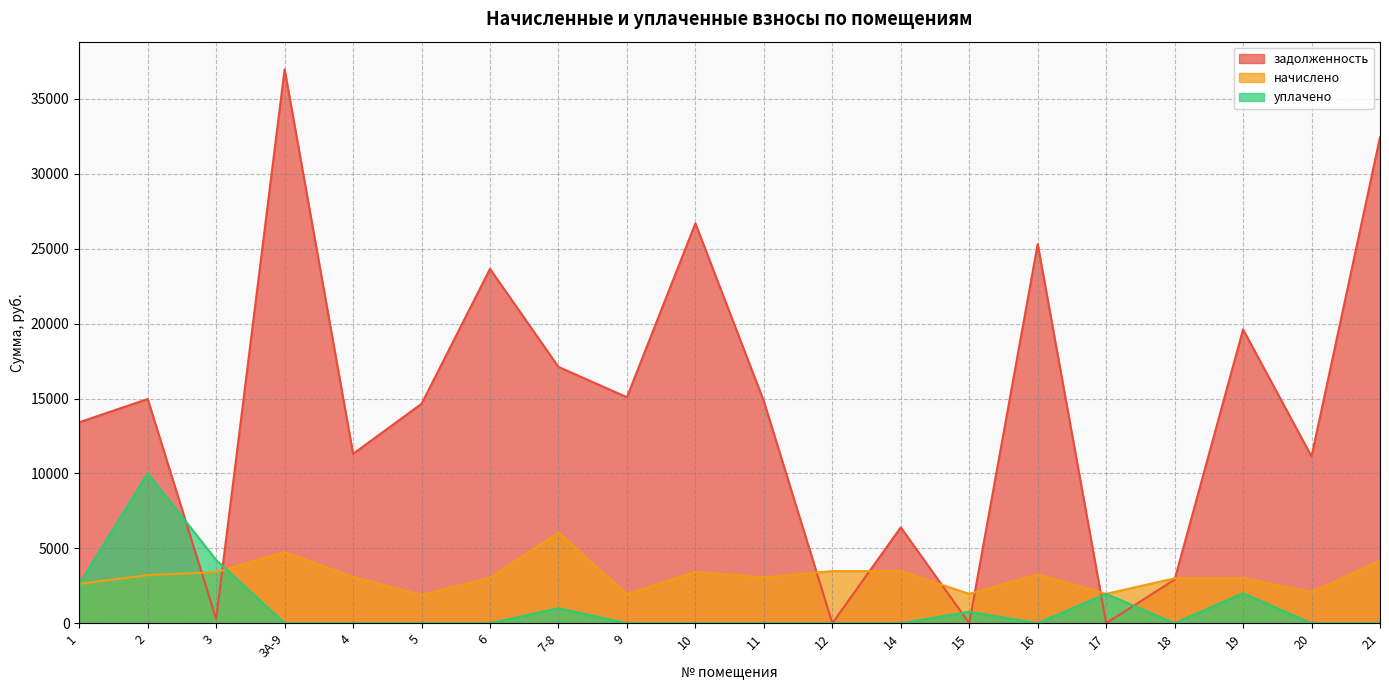

How many data points does each series have?

20